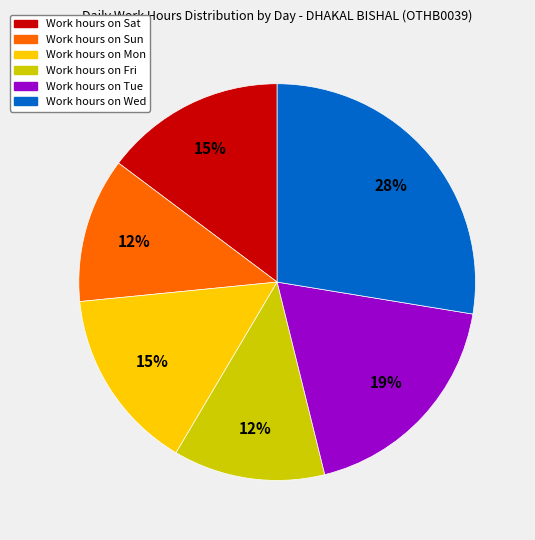

To the nearest percent, what is the average slice percentage?

17%